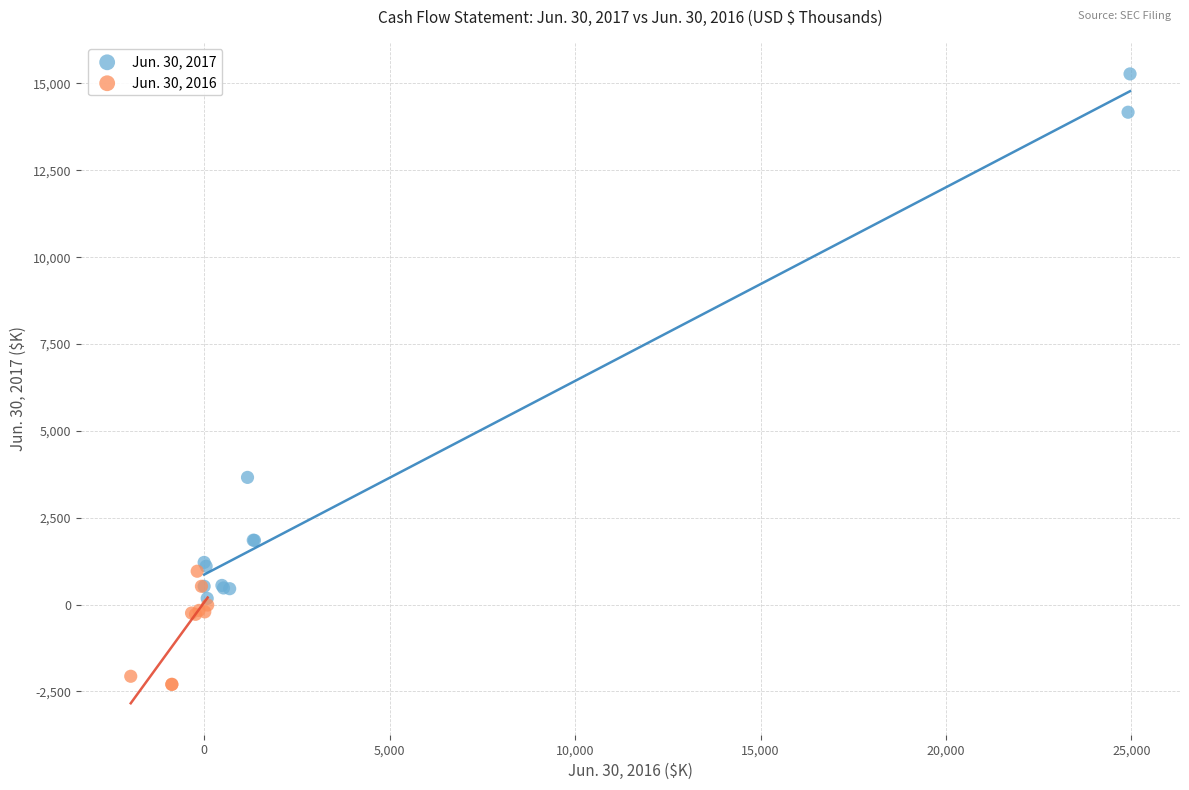

Which series reaches the maximum Y coordinate?

Jun. 30, 2017